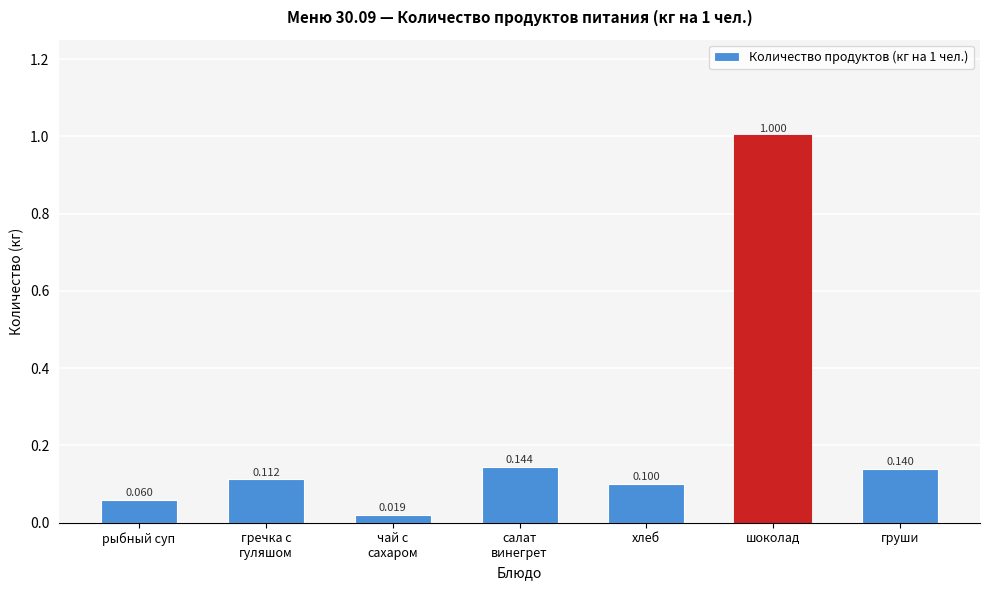

Which category has the highest value across all series?

шоколад